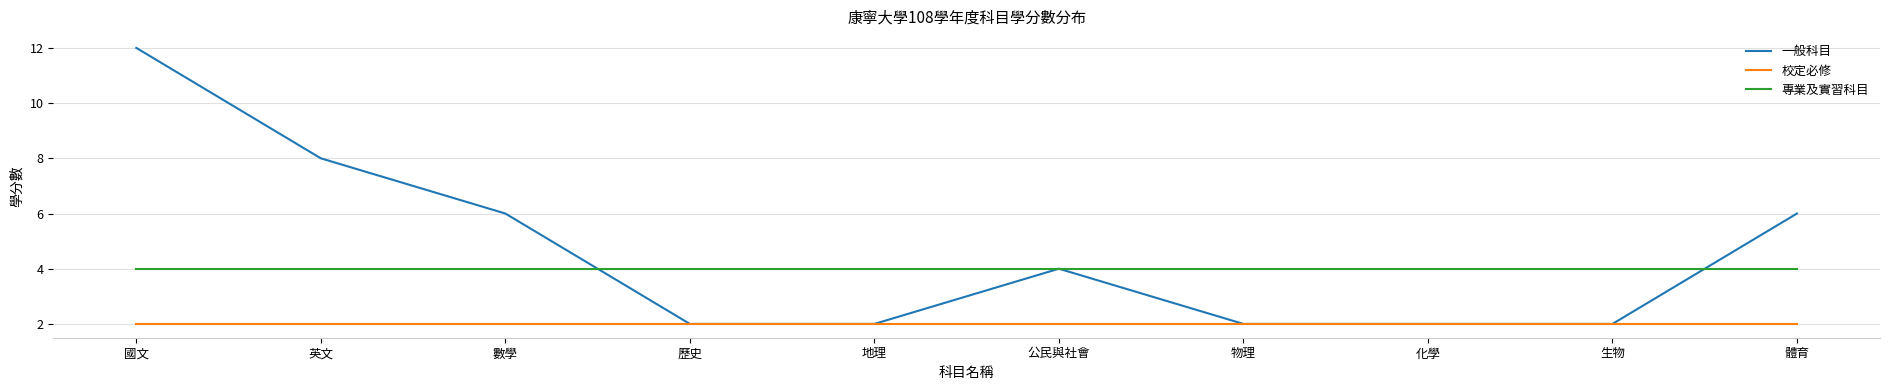

True or false: 專業及實習科目 and 一般科目 cross at least once.

True